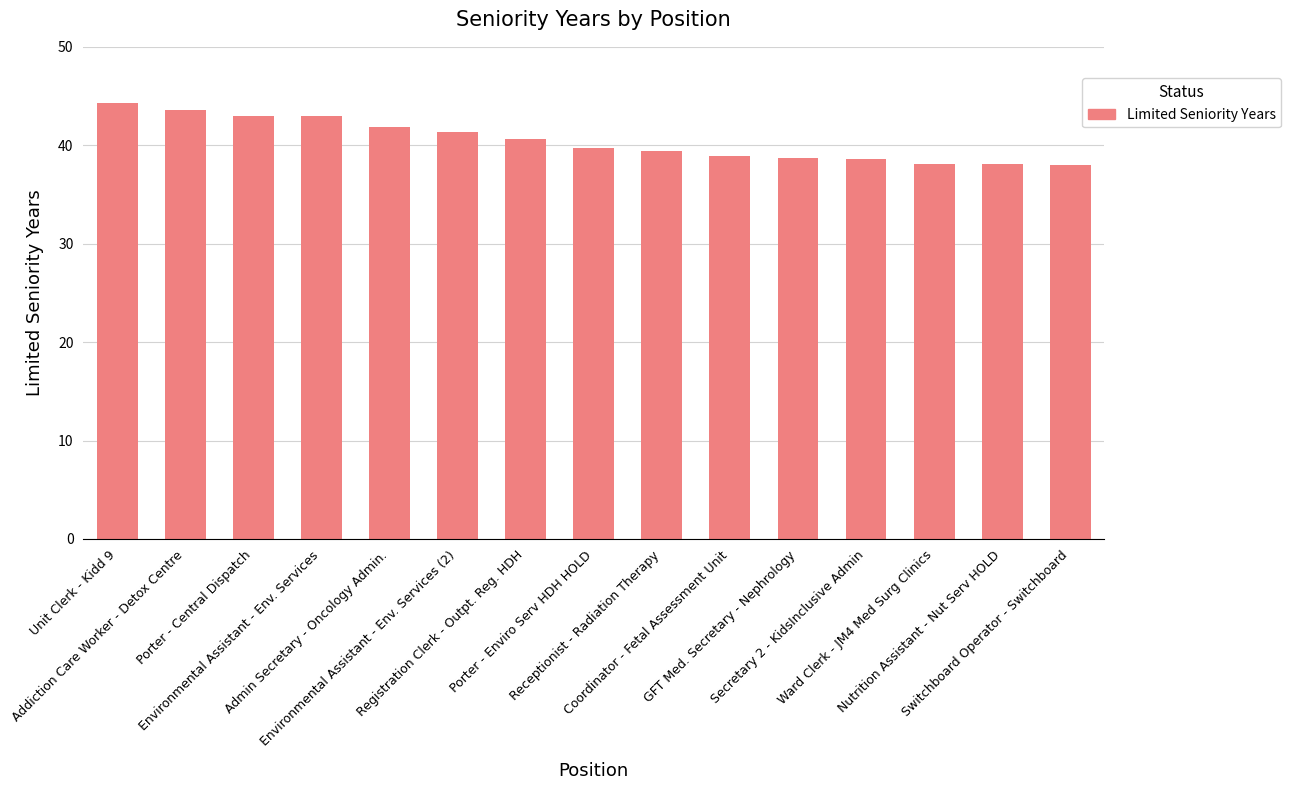

What is the greatest value displayed?

44.2